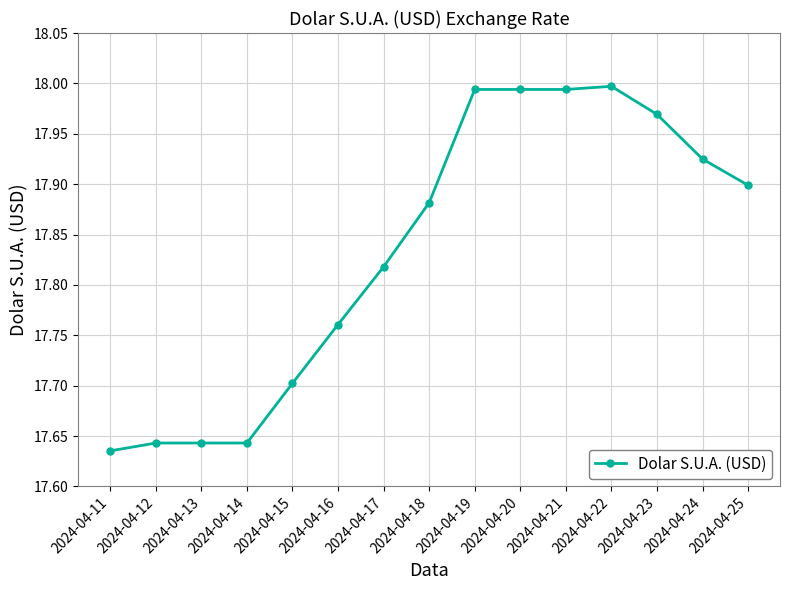

Which has a higher value, 2024-04-17 or 2024-04-14?

2024-04-17